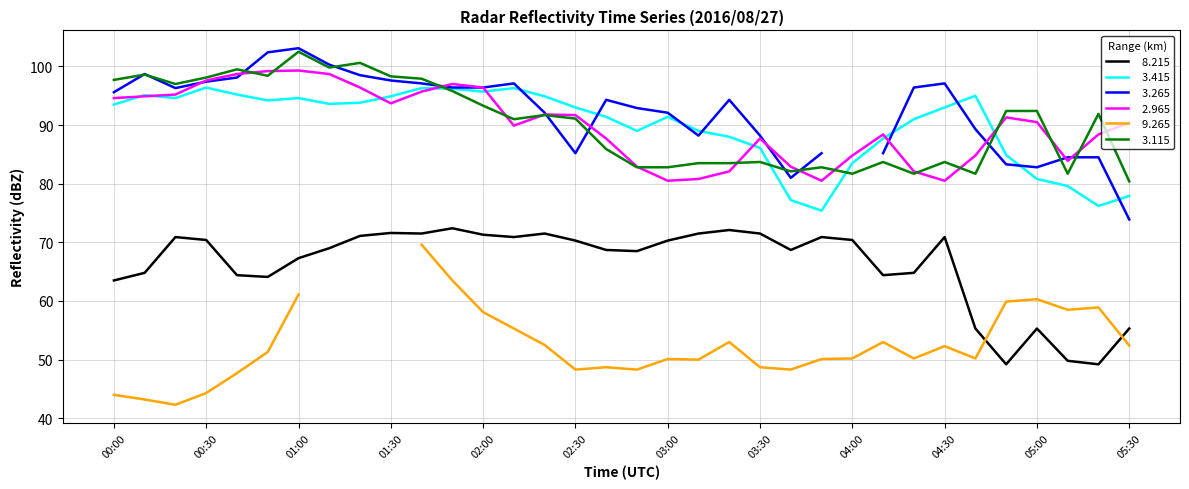

Is it true that   8.215 equals 42.6 at 03:50?

False